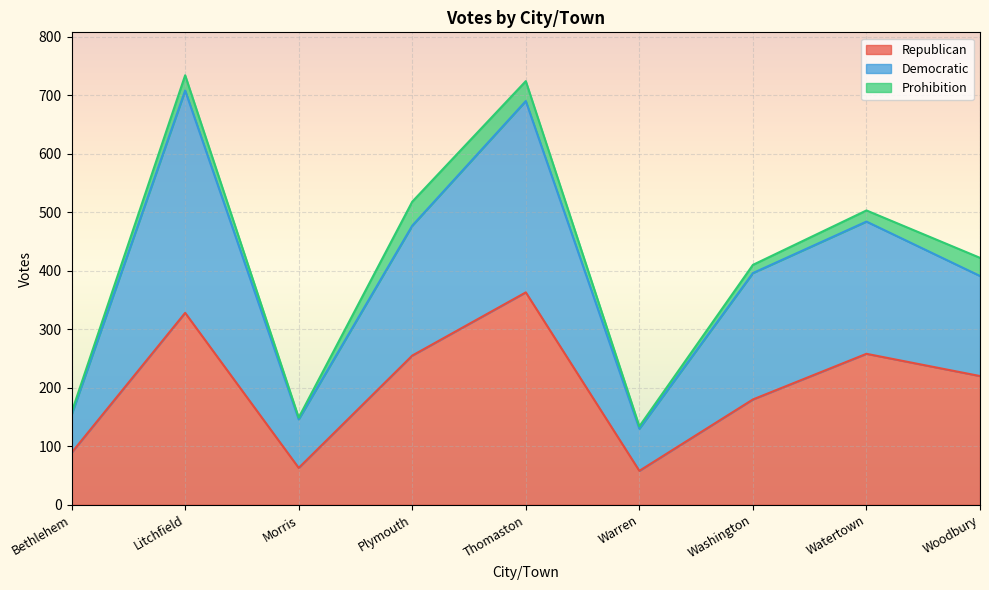

What is the value of the Republican point at the 9th from the left?

220